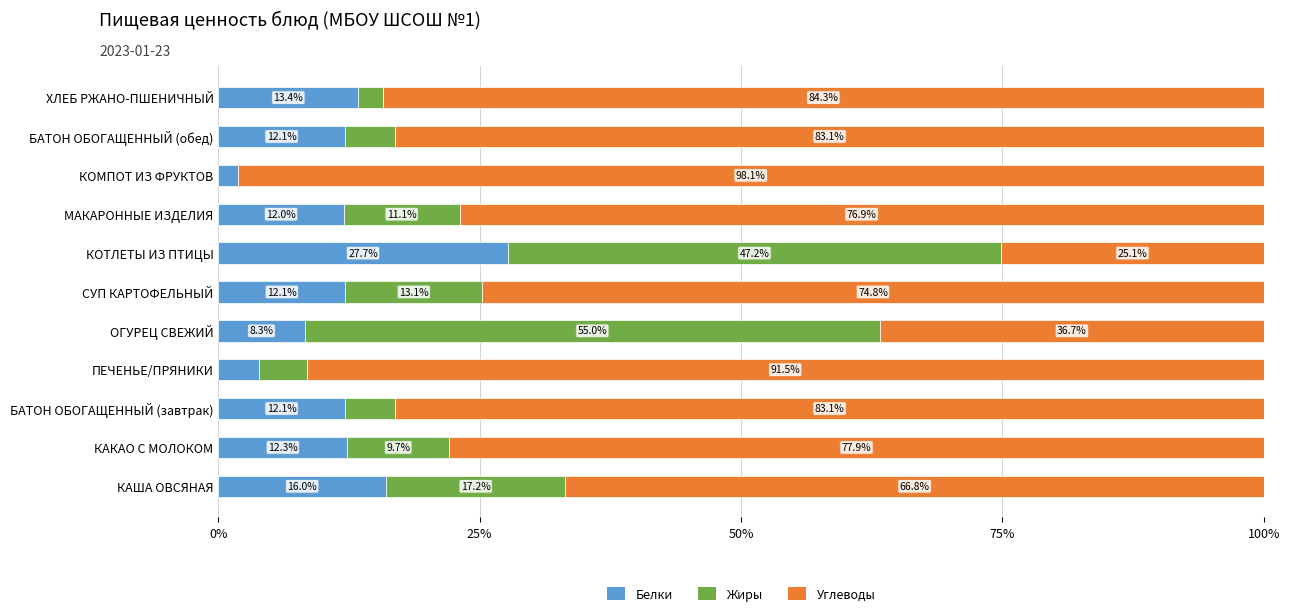

What value does the Белки series have at БАТОН ОБОГАЩЕННЫЙ (обед)?

12.1